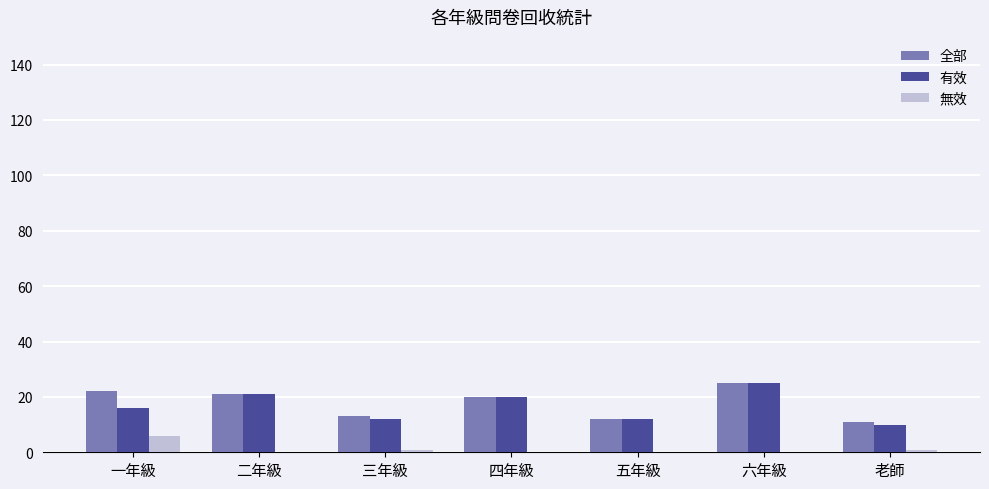

Read the 全部 value at 一年級.

22